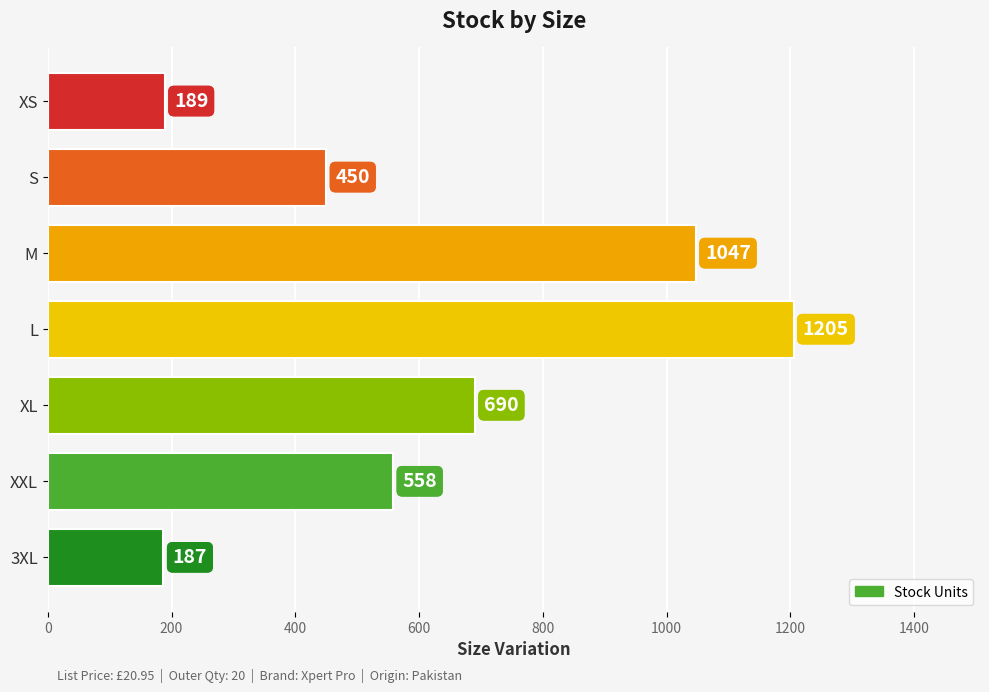

What is the average value?

618